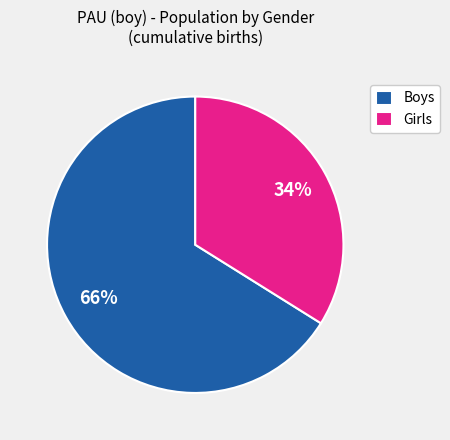

The Girls slice represents 48% of the pie. True or false?

False